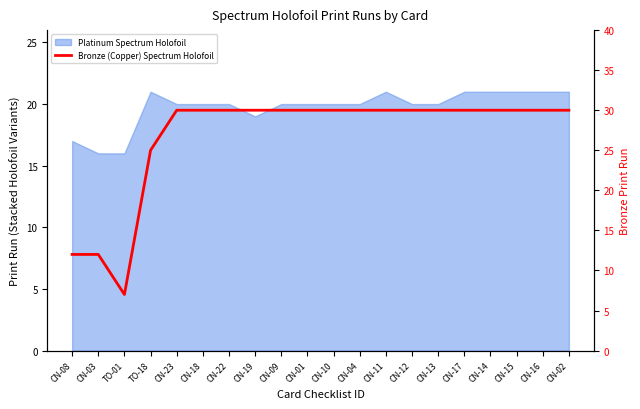

What is the label of the 3rd point from the right?

CN-15